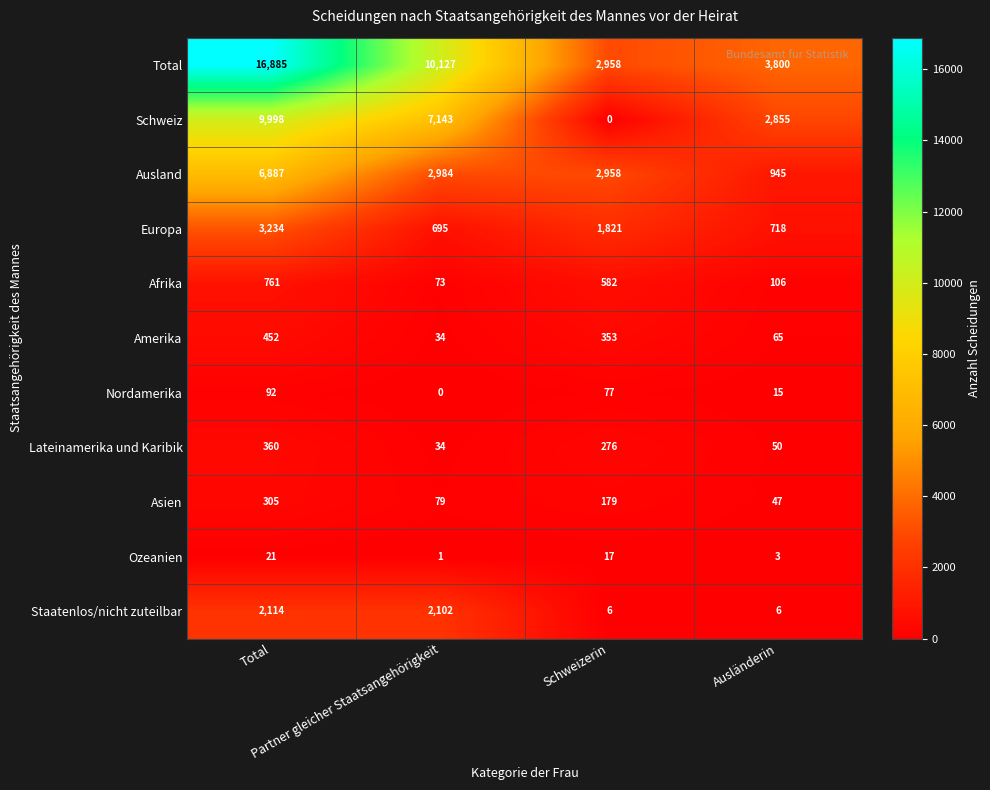

What is the difference between the second highest and second lowest values in the Staatenlos/nicht zuteilbar series?

2096